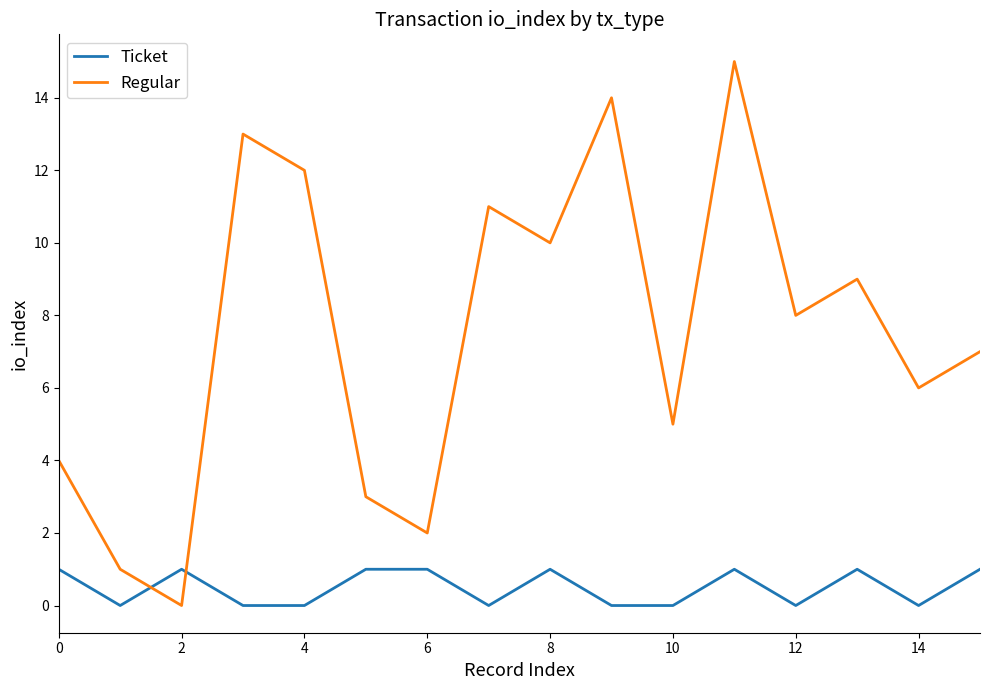

How many values in Regular are above zero?

15